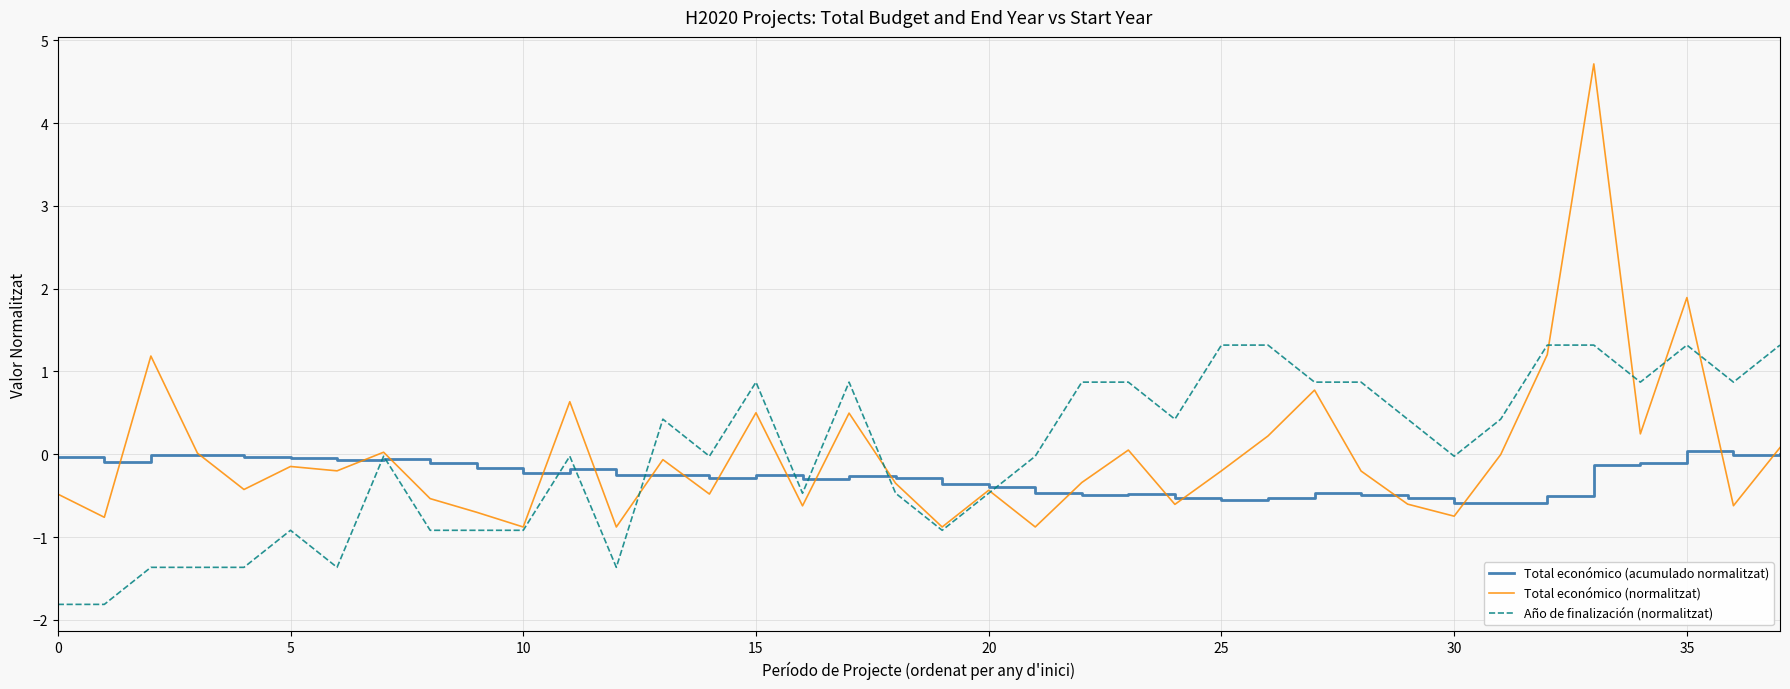

Which series has the largest range (max minus min)?

Total económico (normalitzat)